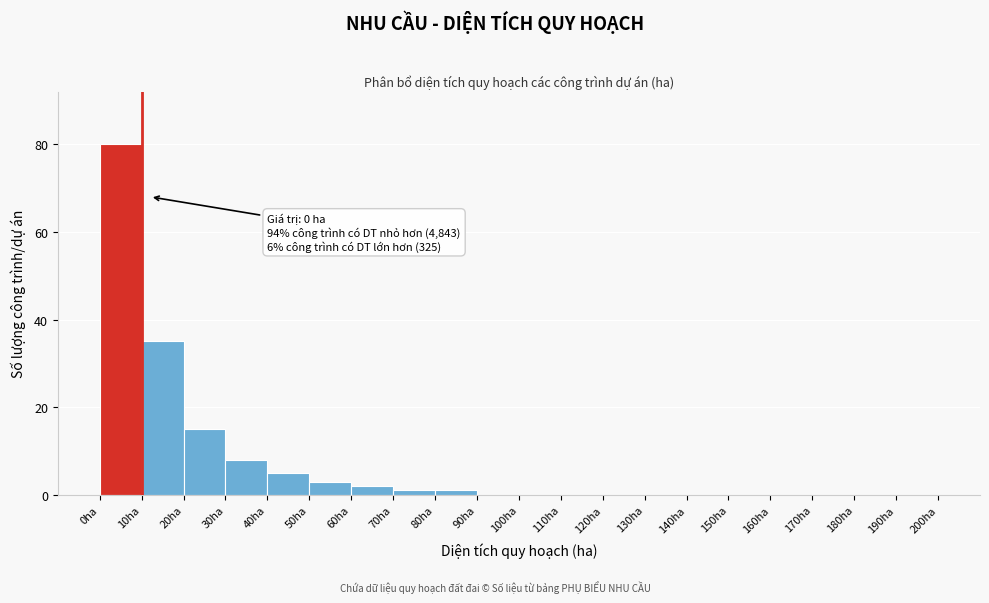

Over which range of the x-axis is the bar tallest?

0 to 10